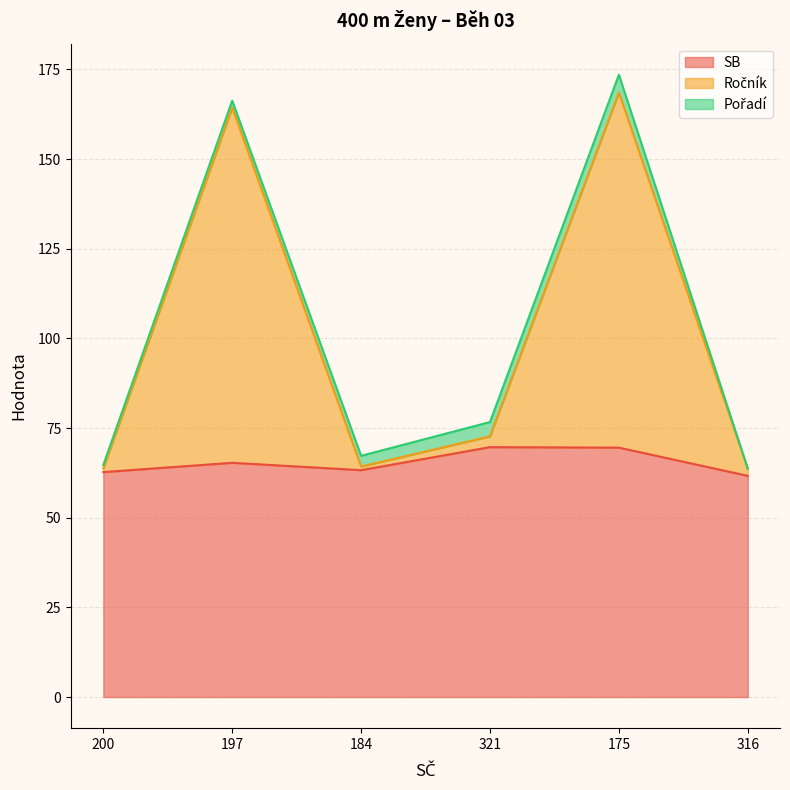

In SB, how many points are lower than both neighbors (excluding endpoints)?

1